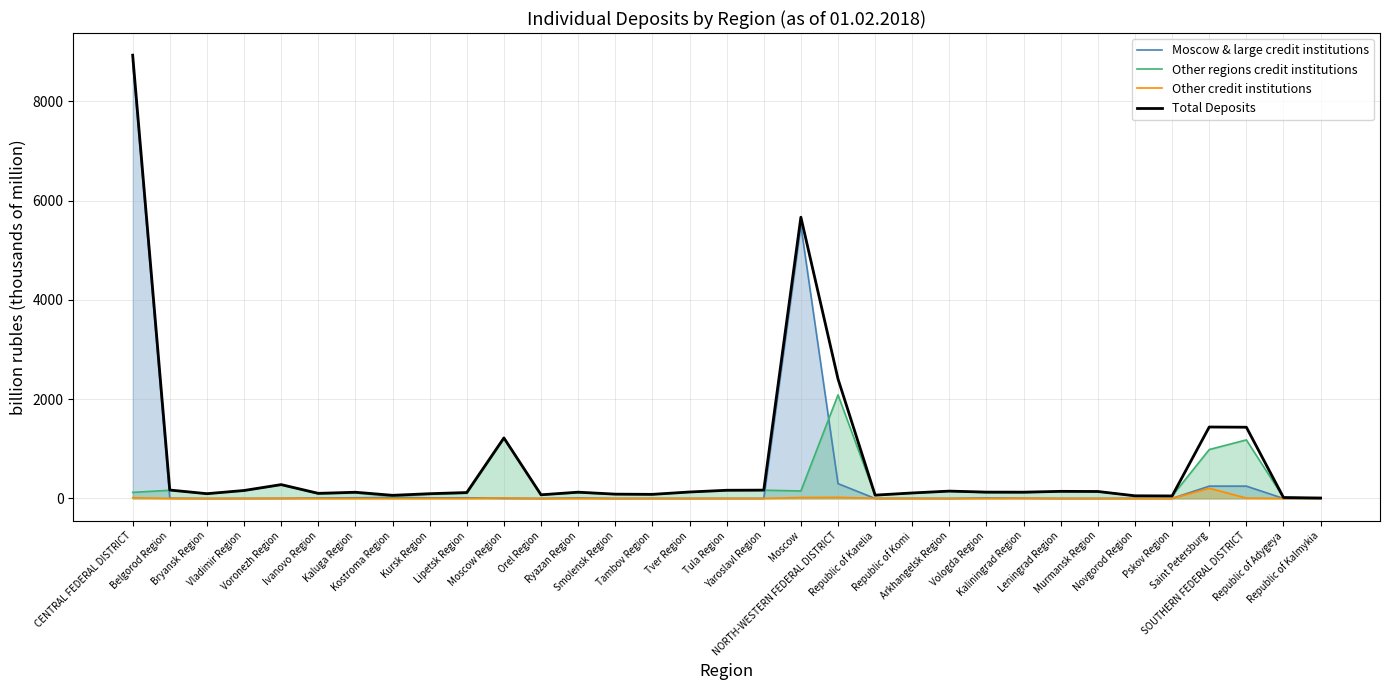

Reading left to right, list all the values displayed in this chart.

Moscow & large credit institutions: CENTRAL FEDERAL DISTRICT=8792.5	Belgorod Region=4.7	Bryansk Region=0.0	Vladimir Region=1.2	Voronezh Region=1.0	Ivanovo Region=8.8	Kaluga Region=14.0	Kostroma Region=21.1	Kursk Region=11.7	Lipetsk Region=14.2	Moscow Region=2.1	Orel Region=0.0	Ryazan Region=10.2	Smolensk Region=0.0	Tambov Region=1.6	Tver Region=0.2	Tula Region=1.0	Yaroslavl Region=1.1	Moscow=5496.3	NORTH-WESTERN FEDERAL DISTRICT=298.8	Republic of Karelia=0.1	Republic of Komi=2.9	Arkhangelsk Region=0.0	Vologda Region=10.0	Kaliningrad Region=4.9	Leningrad Region=0.0	Murmansk Region=0.3	Novgorod Region=3.0	Pskov Region=0.8	Saint Petersburg=248.2	SOUTHERN FEDERAL DISTRICT=248.3	Republic of Adygeya=0.0	Republic of Kalmykia=0.0
Other regions credit institutions: CENTRAL FEDERAL DISTRICT=122.8	Belgorod Region=164.9	Bryansk Region=95.6	Vladimir Region=158.7	Voronezh Region=272.4	Ivanovo Region=93.6	Kaluga Region=110.6	Kostroma Region=42.0	Kursk Region=83.2	Lipetsk Region=104.3	Moscow Region=1208.1	Orel Region=73.6	Ryazan Region=115.3	Smolensk Region=86.5	Tambov Region=80.6	Tver Region=129.0	Tula Region=162.8	Yaroslavl Region=166.1	Moscow=151.1	NORTH-WESTERN FEDERAL DISTRICT=2086.8	Republic of Karelia=63.0	Republic of Komi=107.6	Arkhangelsk Region=147.7	Vologda Region=117.5	Kaliningrad Region=117.9	Leningrad Region=142.0	Murmansk Region=139.5	Novgorod Region=50.3	Pskov Region=49.6	Saint Petersburg=985.1	SOUTHERN FEDERAL DISTRICT=1179.8	Republic of Adygeya=18.7	Republic of Kalmykia=8.8
Other credit institutions: CENTRAL FEDERAL DISTRICT=14.9	Belgorod Region=0.4	Bryansk Region=0.3	Vladimir Region=0.5	Voronezh Region=5.6	Ivanovo Region=0.4	Kaluga Region=0.5	Kostroma Region=0.2	Kursk Region=0.7	Lipetsk Region=0.8	Moscow Region=9.5	Orel Region=0.2	Ryazan Region=1.0	Smolensk Region=0.3	Tambov Region=0.4	Tver Region=0.9	Tula Region=1.3	Yaroslavl Region=0.6	Moscow=18.9	NORTH-WESTERN FEDERAL DISTRICT=22.0	Republic of Karelia=3.9	Republic of Komi=0.3	Arkhangelsk Region=0.5	Vologda Region=0.4	Kaliningrad Region=3.8	Leningrad Region=1.3	Murmansk Region=0.4	Novgorod Region=0.3	Pskov Region=0.3	Saint Petersburg=206.0	SOUTHERN FEDERAL DISTRICT=7.1	Republic of Adygeya=0.1	Republic of Kalmykia=0.0
Total Deposits: CENTRAL FEDERAL DISTRICT=8930.2	Belgorod Region=170.0	Bryansk Region=95.9	Vladimir Region=160.4	Voronezh Region=279.0	Ivanovo Region=102.8	Kaluga Region=125.1	Kostroma Region=63.2	Kursk Region=95.6	Lipetsk Region=119.3	Moscow Region=1219.7	Orel Region=73.8	Ryazan Region=126.5	Smolensk Region=86.7	Tambov Region=82.7	Tver Region=130.1	Tula Region=165.1	Yaroslavl Region=167.9	Moscow=5666.3	NORTH-WESTERN FEDERAL DISTRICT=2407.6	Republic of Karelia=67.0	Republic of Komi=110.8	Arkhangelsk Region=148.2	Vologda Region=127.9	Kaliningrad Region=126.6	Leningrad Region=143.3	Murmansk Region=140.3	Novgorod Region=53.6	Pskov Region=50.7	Saint Petersburg=1439.3	SOUTHERN FEDERAL DISTRICT=1435.1	Republic of Adygeya=18.8	Republic of Kalmykia=8.8